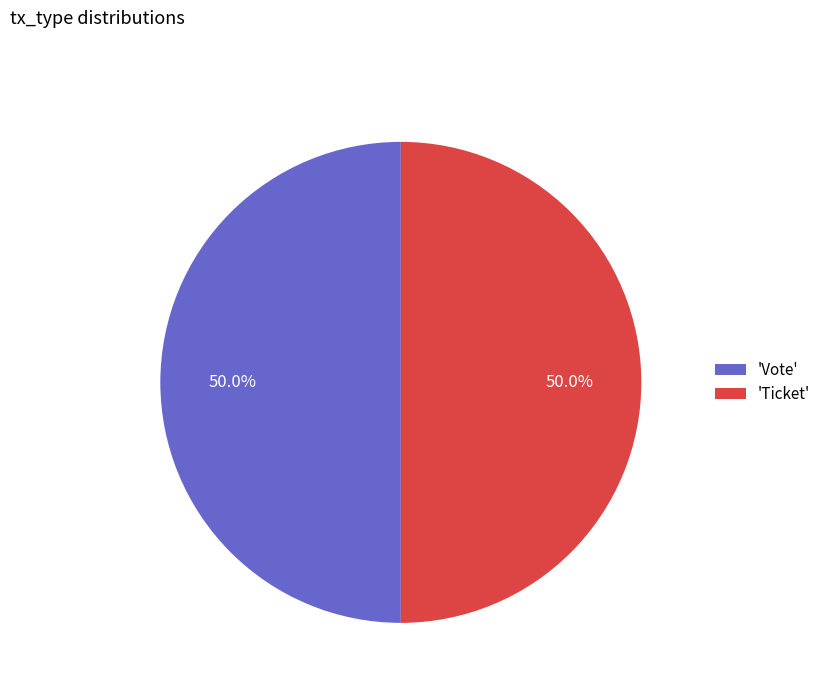

What percentage is NOT represented by 'Vote'?

50.0%